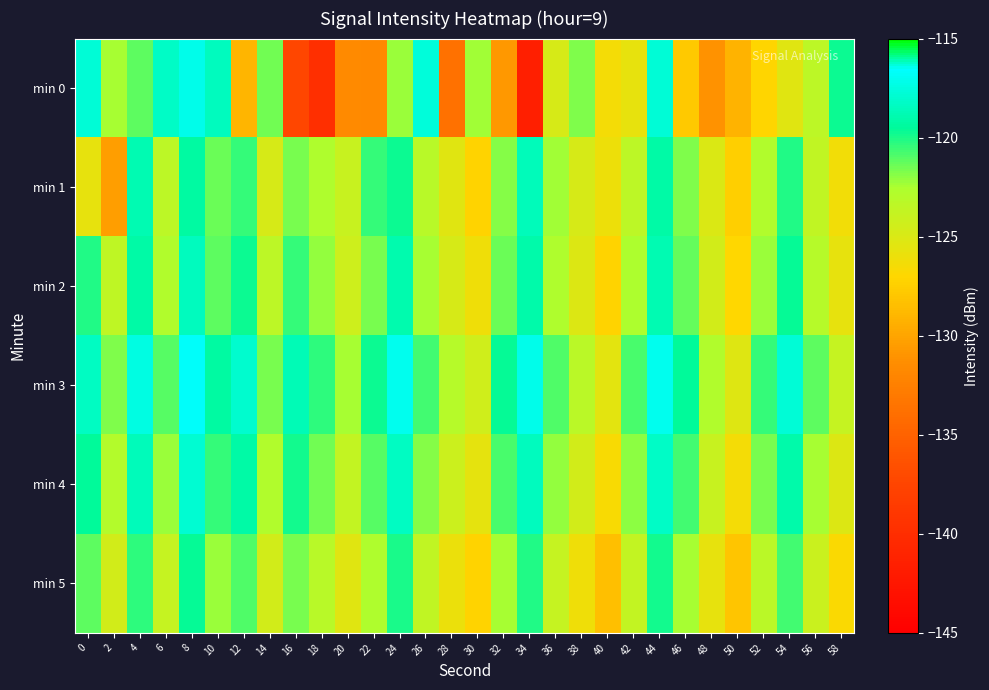

At 16, list the series in order from smallest to largest.

min 0, min 5, min 1, min 2, min 4, min 3